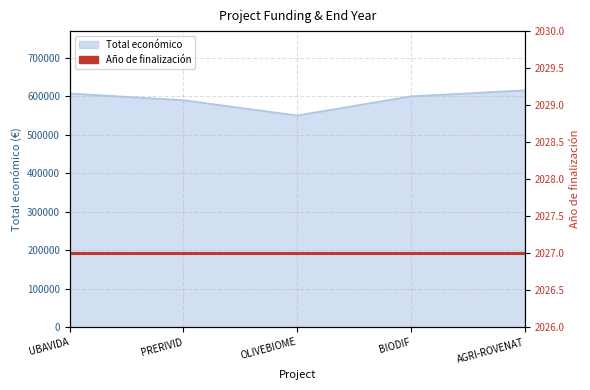

Reading left to right, what are all the values shown in this chart?

UBAVIDA=607342	PRERIVID=589731	OLIVEBIOME=550111	BIODIF=599927	AGRI-ROVENAT=615375